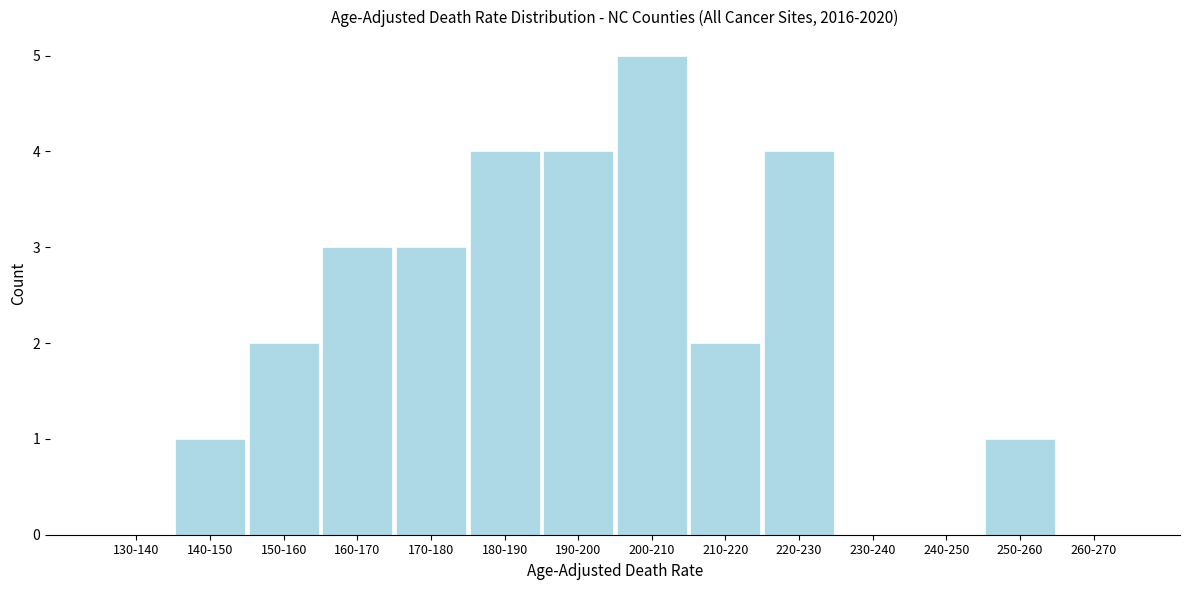

Reading right to left, transcribe all the data shown in this chart.

260-270=0	250-260=1	240-250=0	230-240=0	220-230=4	210-220=2	200-210=5	190-200=4	180-190=4	170-180=3	160-170=3	150-160=2	140-150=1	130-140=0